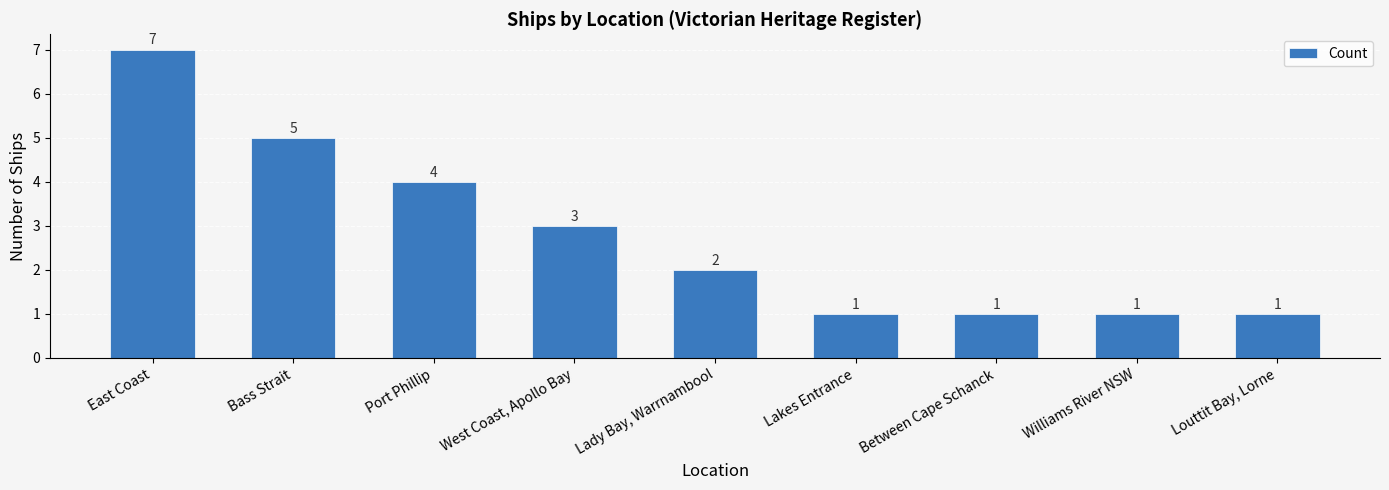

What is the minimum value shown in the chart?

1